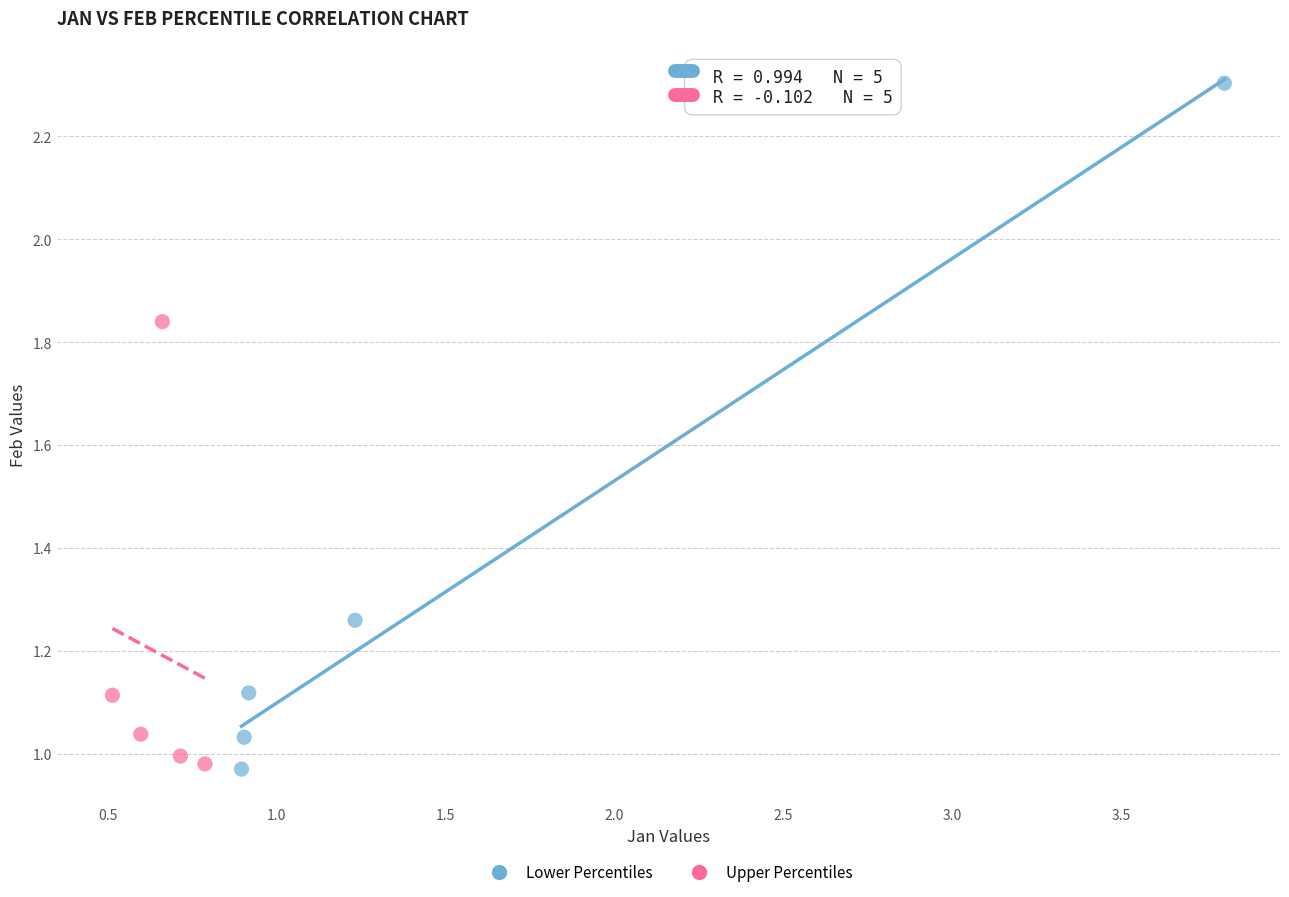

Which series contains the highest Y value?

Lower Percentiles